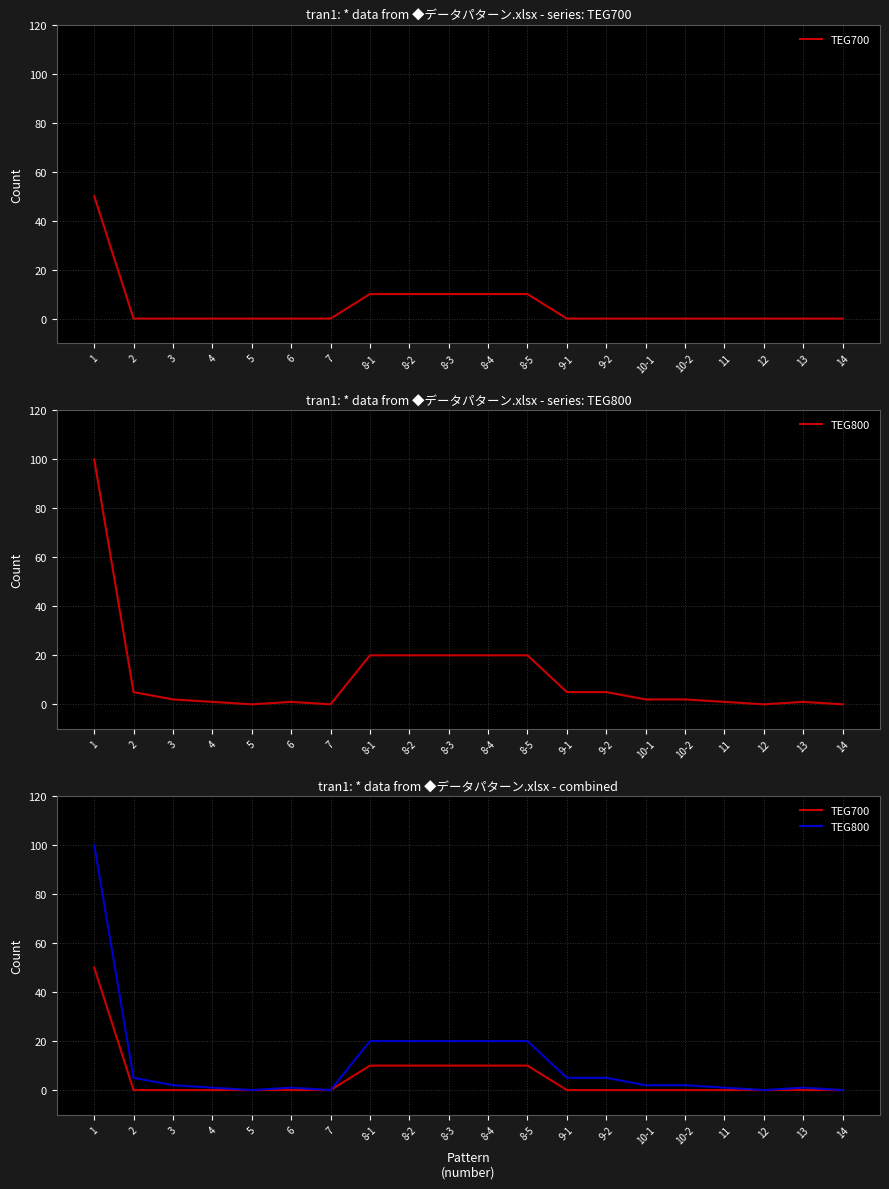

At how many categories does at least one series exceed 43?

1